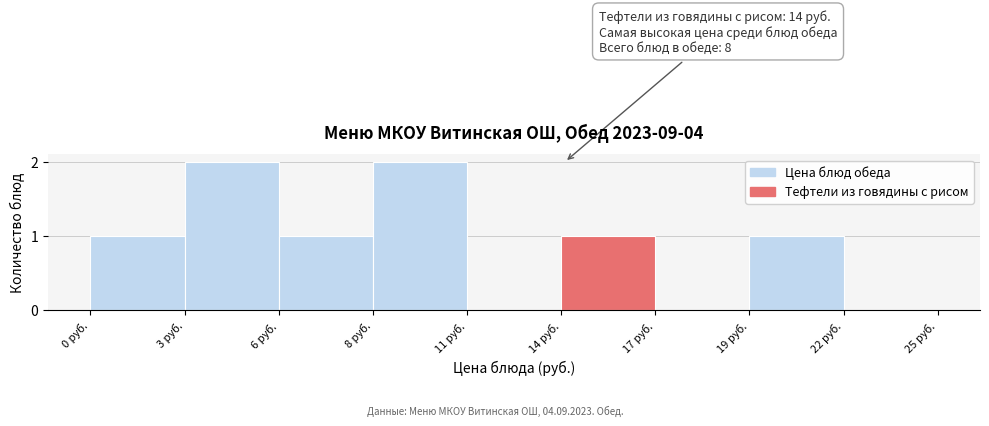

Reading left to right, transcribe all the data shown in this chart.

0 руб.=1	3 руб.=2	6 руб.=1	8 руб.=2	11 руб.=0	14 руб.=1	17 руб.=0	19 руб.=1	22 руб.=0